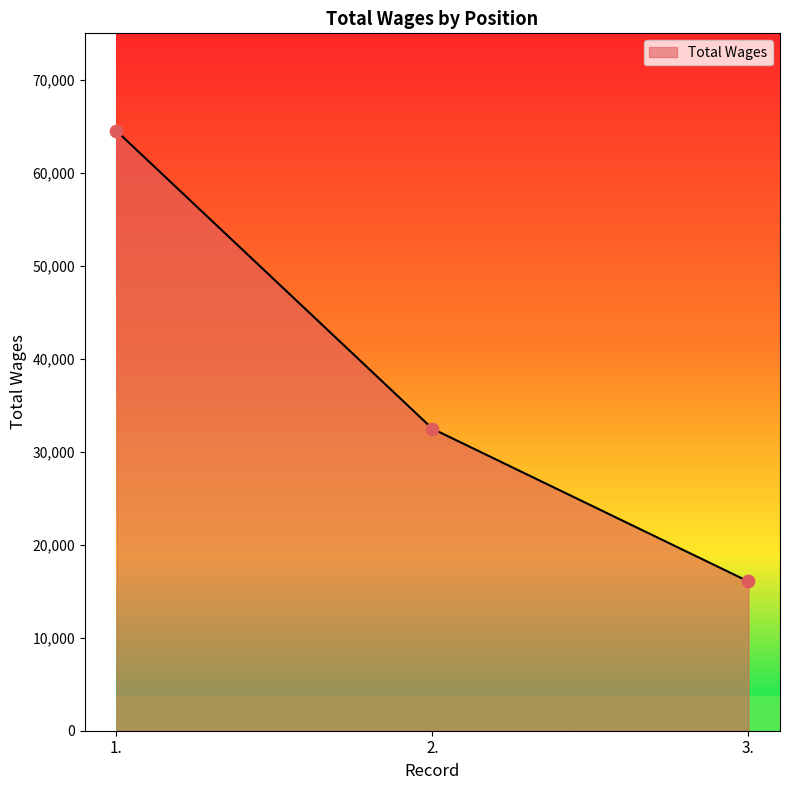

What is the change in value from 1. to 3.?

-48450